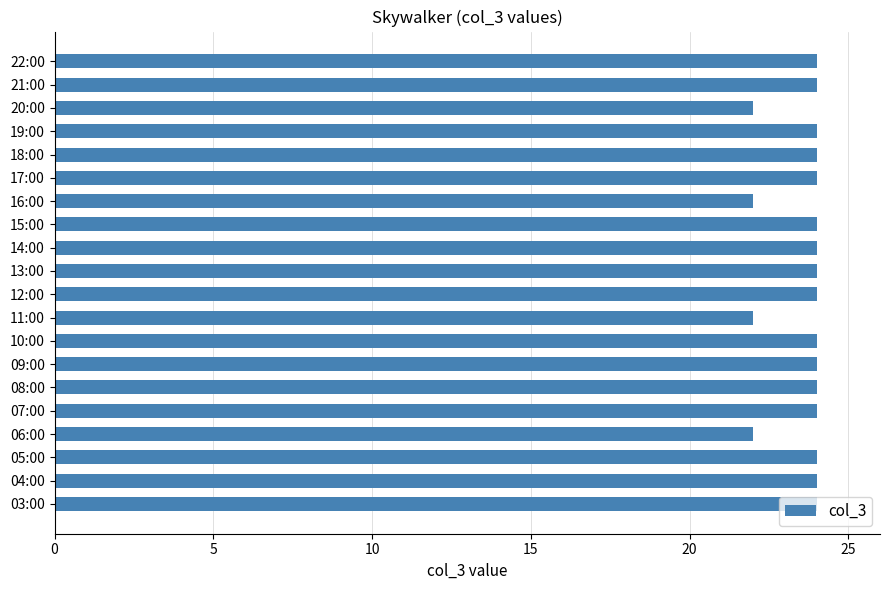

What is the average value?

24